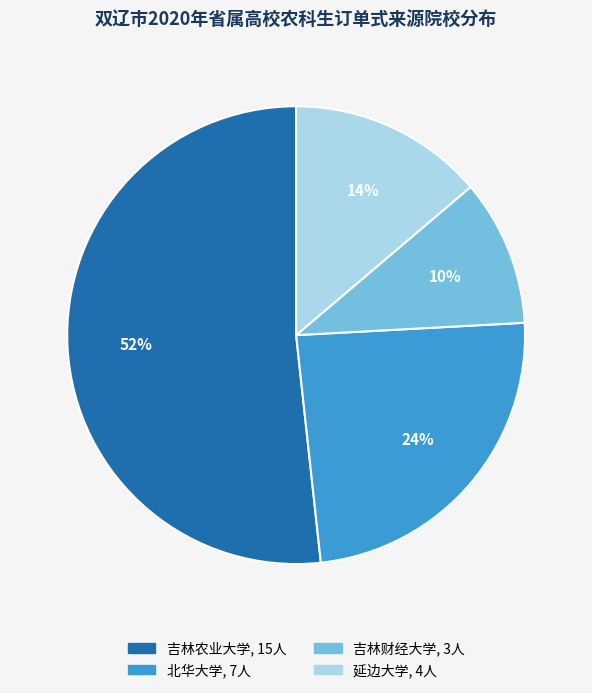

The 延边大学 slice represents 14% of the pie. True or false?

True